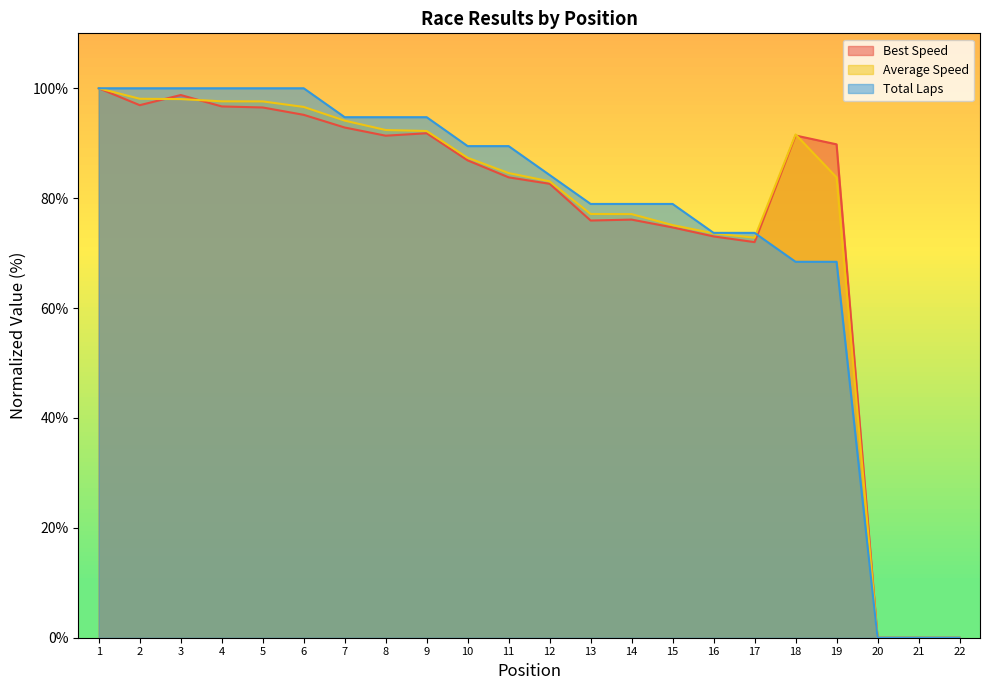

The Average Speed series shows 83.1 at 12. True or false?

True